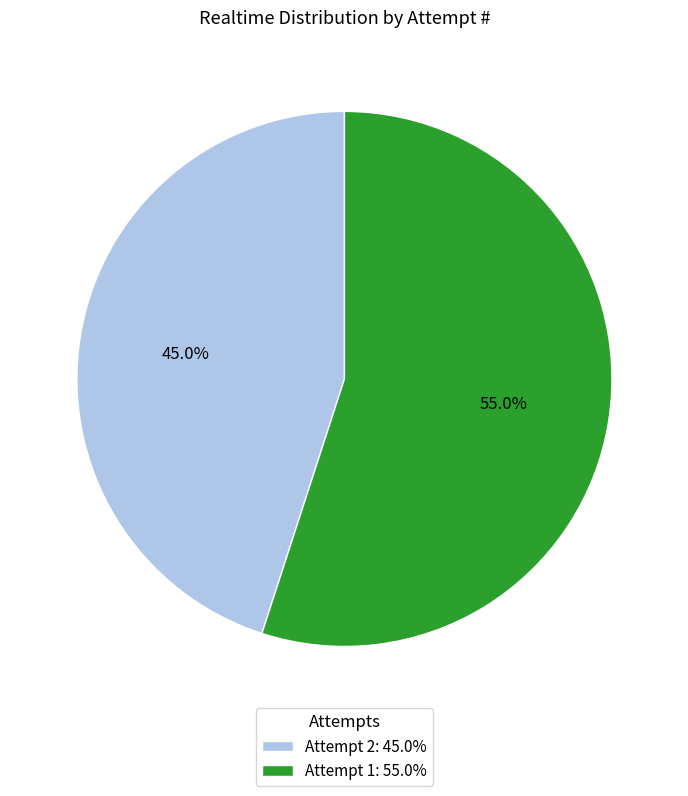

Is there any slice that represents more than half of the pie?

Yes